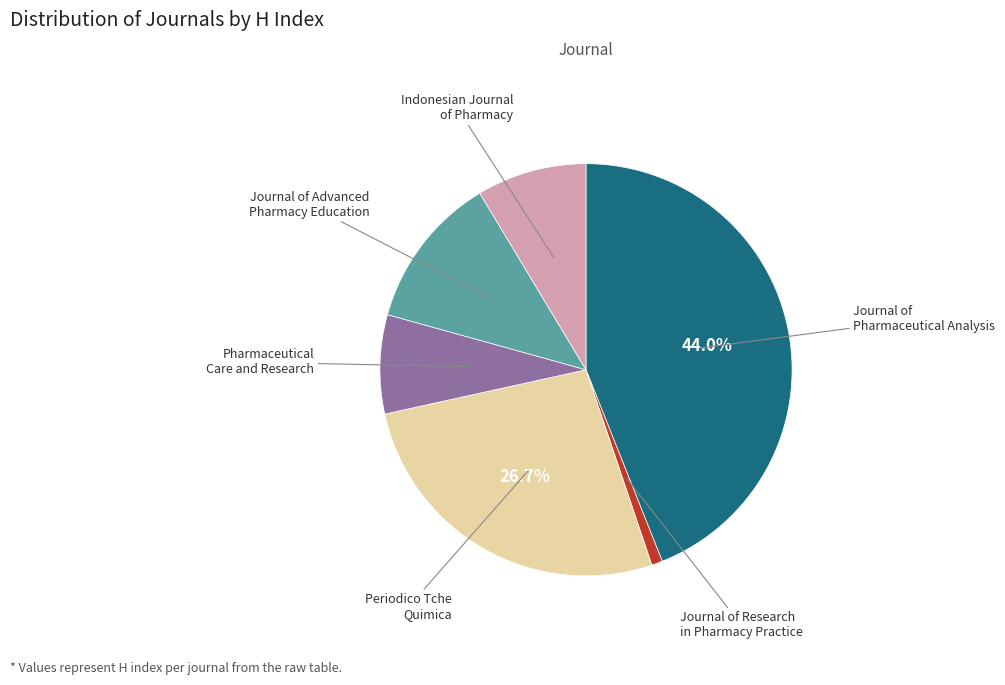

Is there any slice that represents more than half of the pie?

No